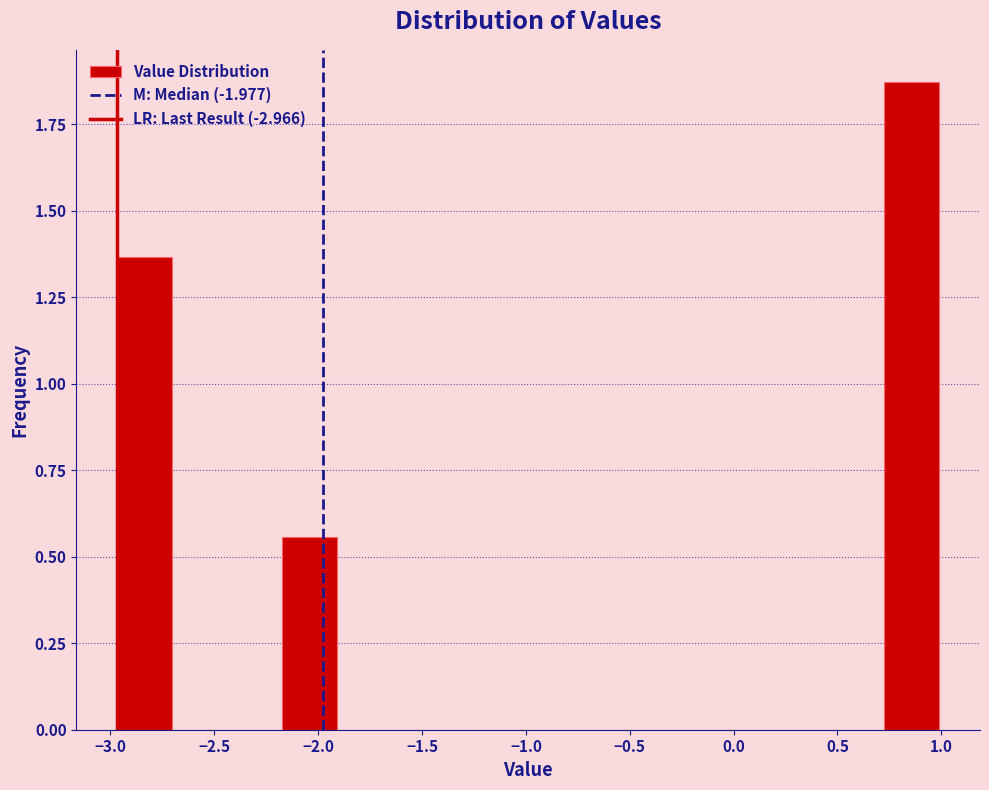

Reading left to right, transcribe this chart: for each bar, give the range it covers on the x-axis and its height. Neither the bar edges nor the heights are printed on the chart, so give them approximately, as read against the axes.

-2.95 to -2.70: 1.35
-2.70 to -2.45: 0
-2.45 to -2.20: 0
-2.20 to -1.90: 0.55
-1.90 to -1.65: 0
-1.65 to -1.40: 0
-1.40 to -1.10: 0
-1.10 to -0.85: 0
-0.85 to -0.60: 0
-0.60 to -0.35: 0
-0.35 to -0.05: 0
-0.05 to 0.20: 0
0.20 to 0.45: 0
0.45 to 0.75: 0
0.75 to 1.00: 1.85